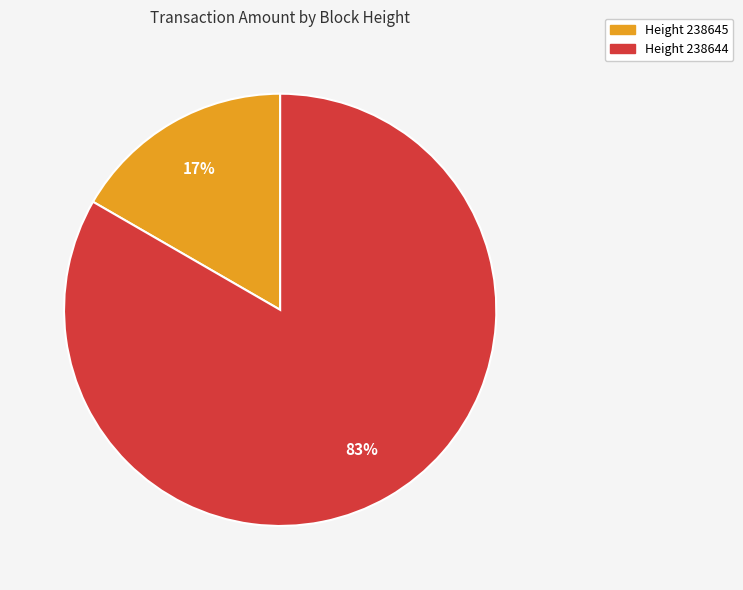

To the nearest percent, what is the average slice percentage?

50%